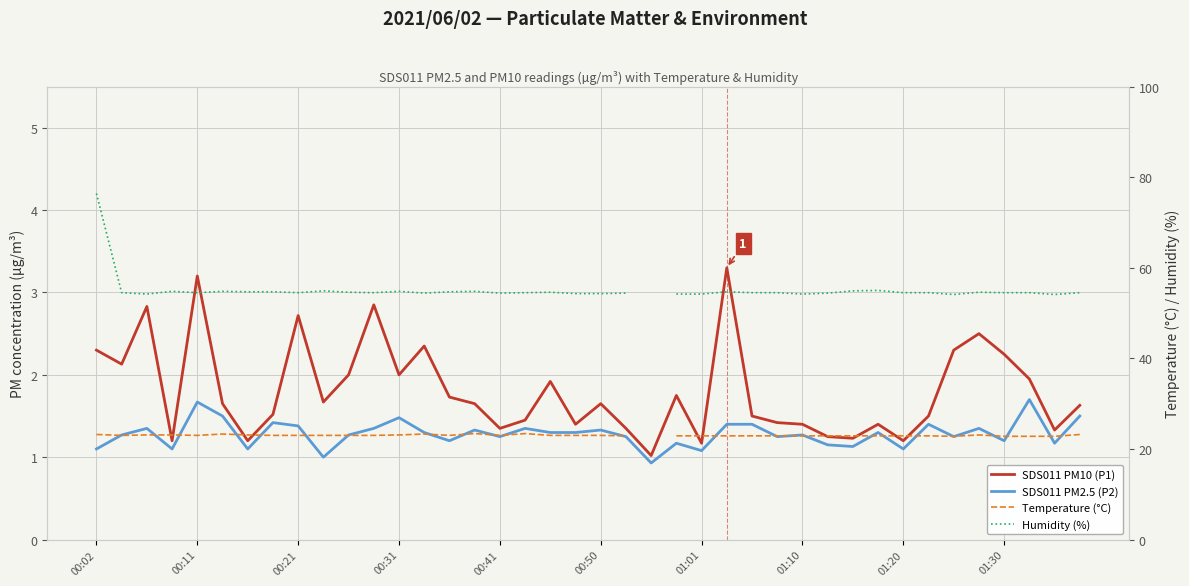

The value of SDS011 PM2.5 (P2) at 00:11 is 0.6. True or false?

False